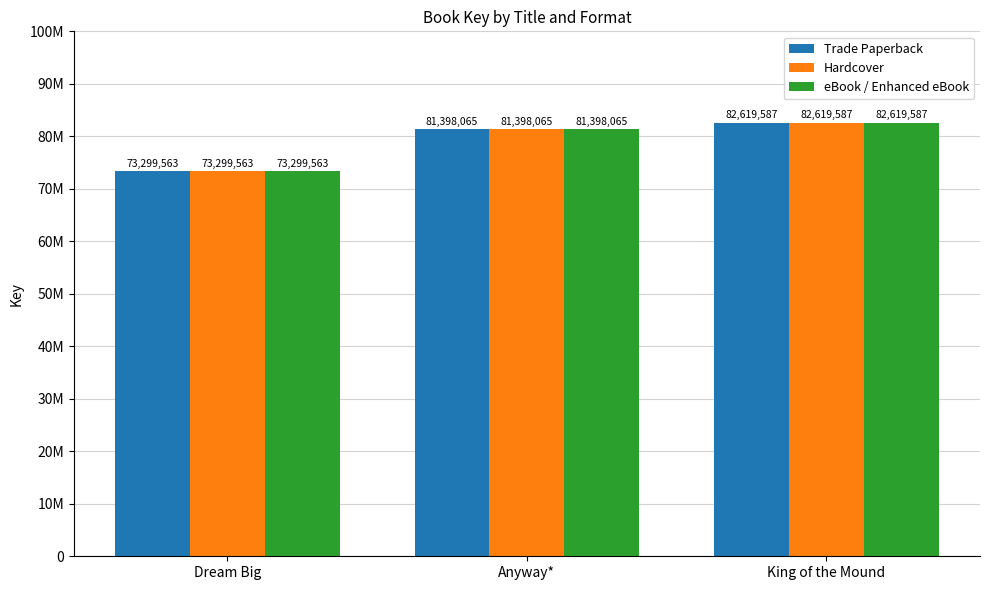

What is the maximum value for Hardcover?

82619587